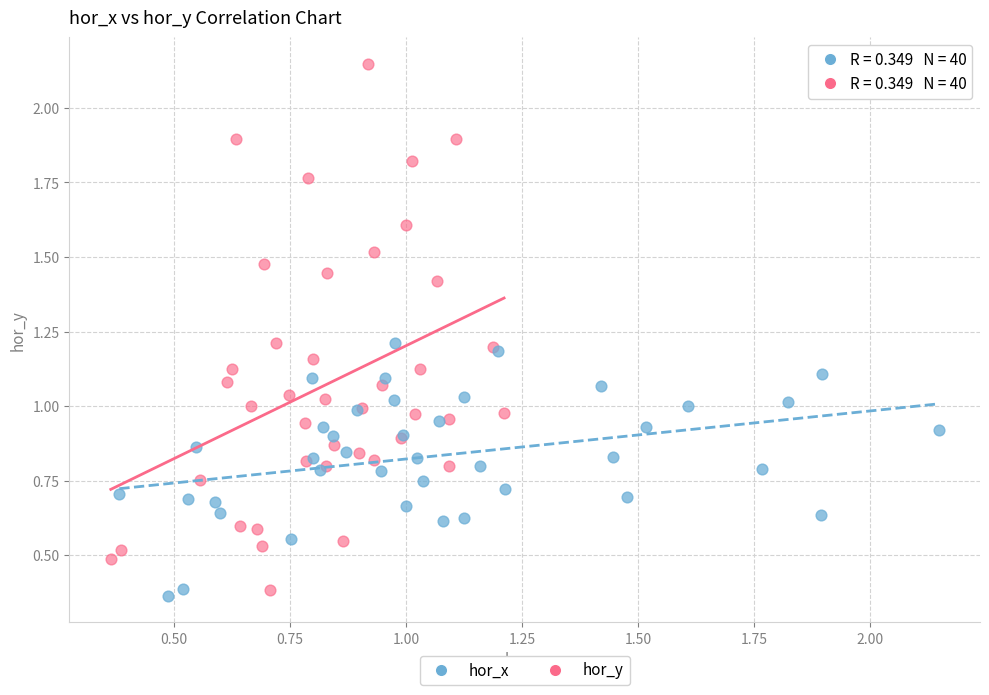

Which series has the widest spread of Y values?

hor_y